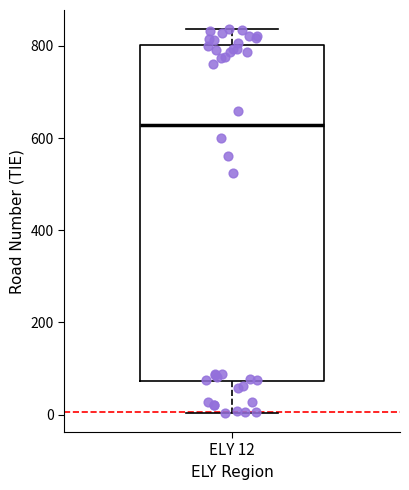

Where does the median line of the box for ELY 12 sit on the y-axis? The values are not printed on the chart, so give them approximately, as read against the axis.

620